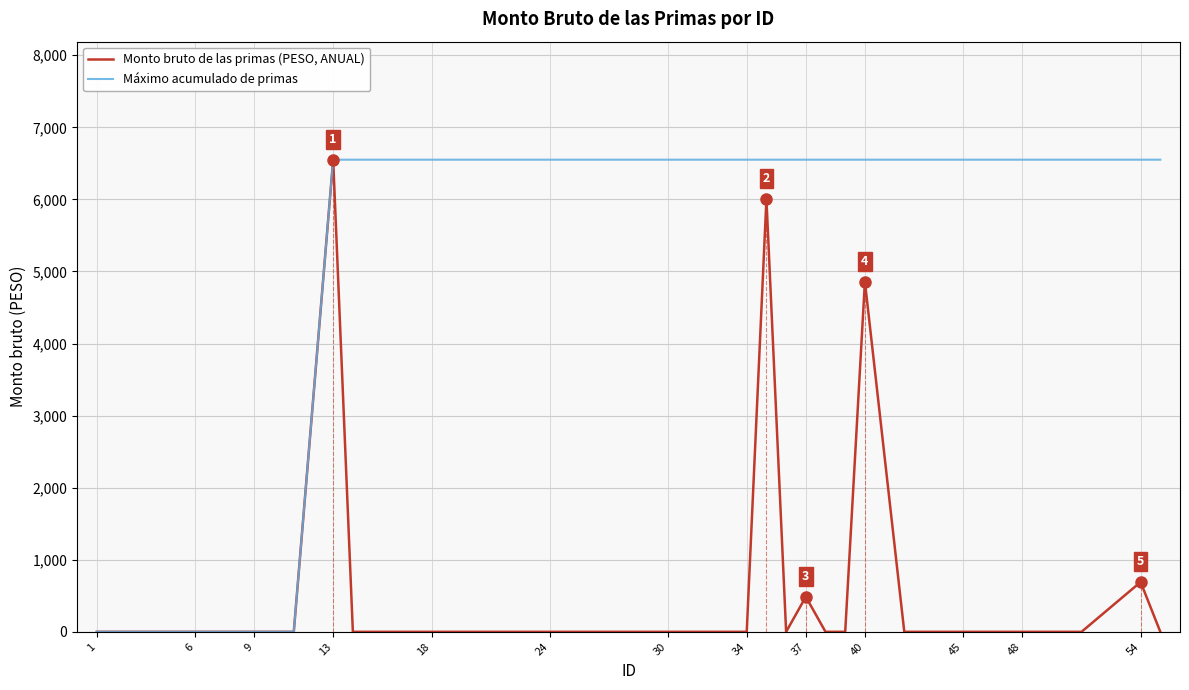

Which series has the largest total across all categories?

Máximo acumulado de primas